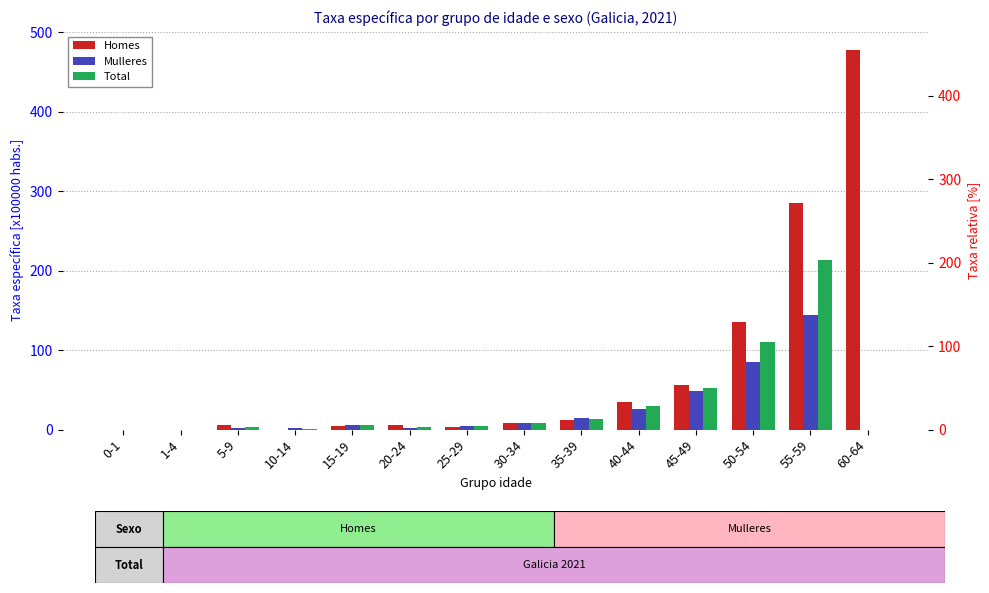

How many bars are there in total?

42